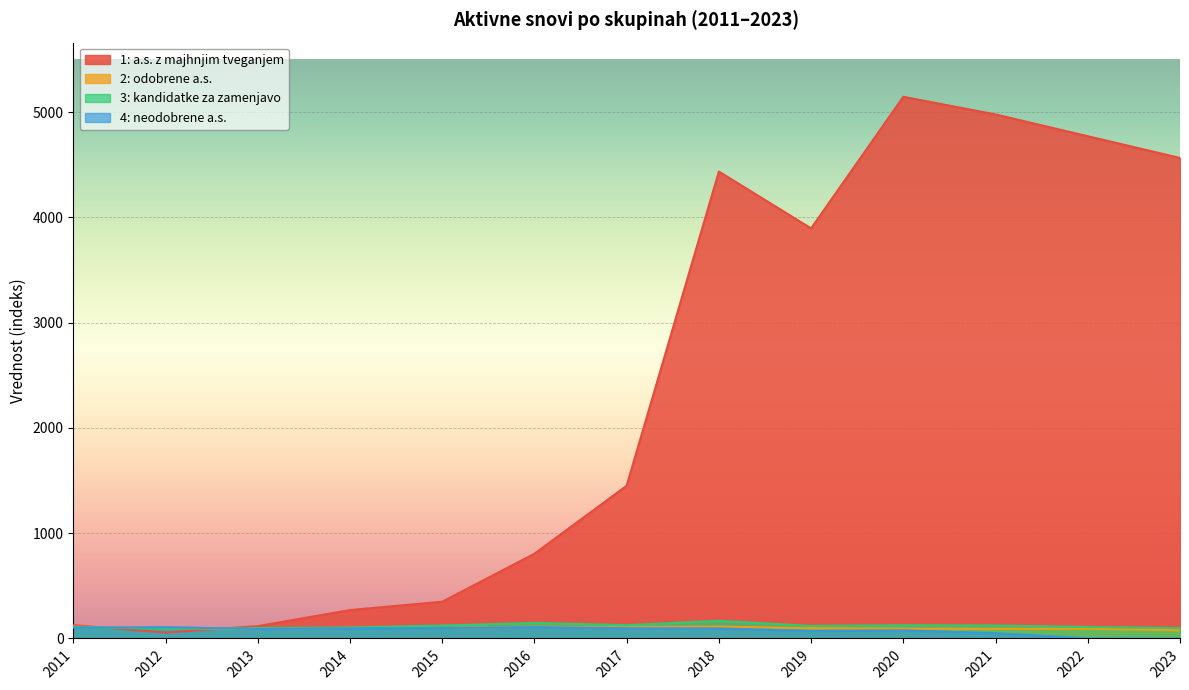

Reading left to right, list all the values displayed in this chart.

1: a.s. z majhnjim tveganjem: 126.8	56.0	117.2	269.7	348.9	804.7	1450.8	4435.6	3895.8	5146.0	4978.3	4771.4	4565.0
2: odobrene a.s.: 111.7	99.0	89.3	99.5	101.6	111.5	106.3	112.7	97.0	93.7	92.0	92.7	77.5
3: kandidatke za zamenjavo: 109.1	91.7	99.3	104.0	122.7	147.7	126.3	167.5	118.8	125.9	123.5	108.5	99.0
4: neodobrene a.s.: 102.9	107.1	90.0	94.7	99.8	107.7	97.7	95.5	70.7	76.5	49.9	1.4	0.0